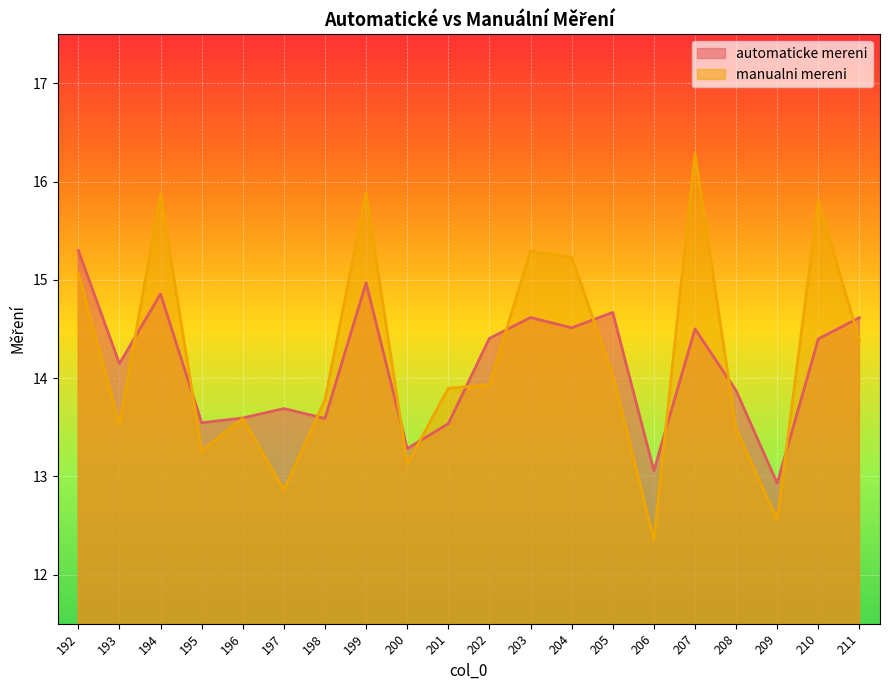

What are all the series names shown in the legend?

automaticke mereni, manualni mereni